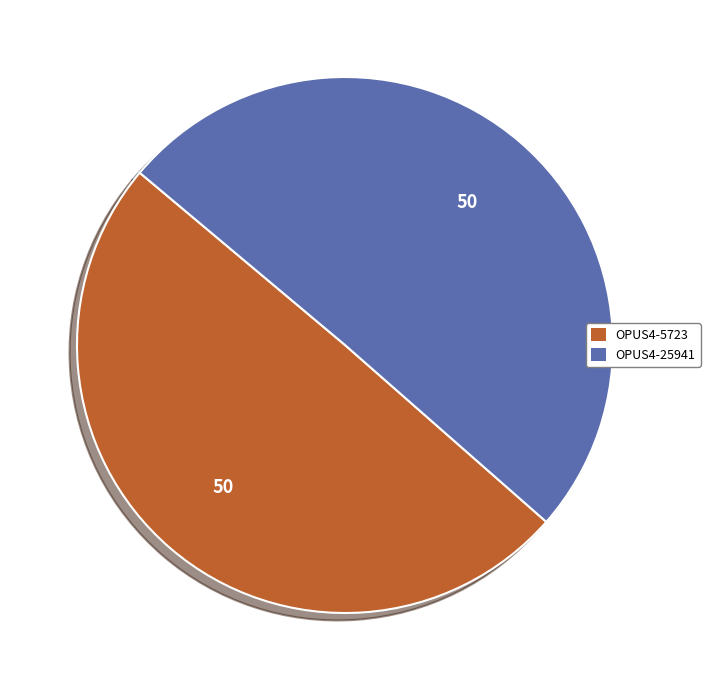

Which has a higher value, OPUS4-5723 or OPUS4-25941?

OPUS4-25941